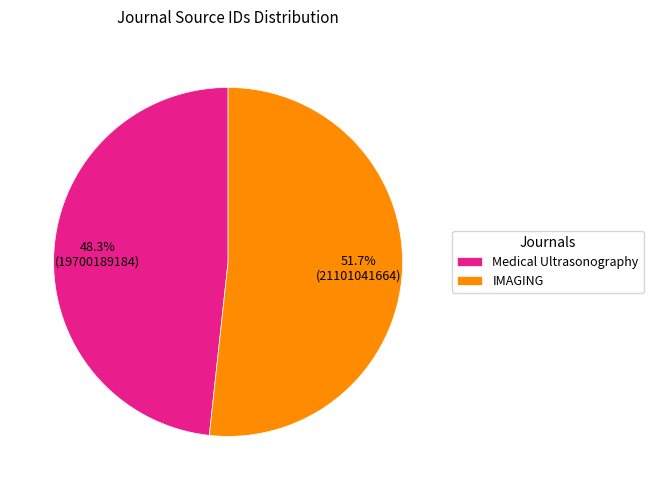

Do IMAGING and Medical Ultrasonography together represent more than half of the pie?

Yes